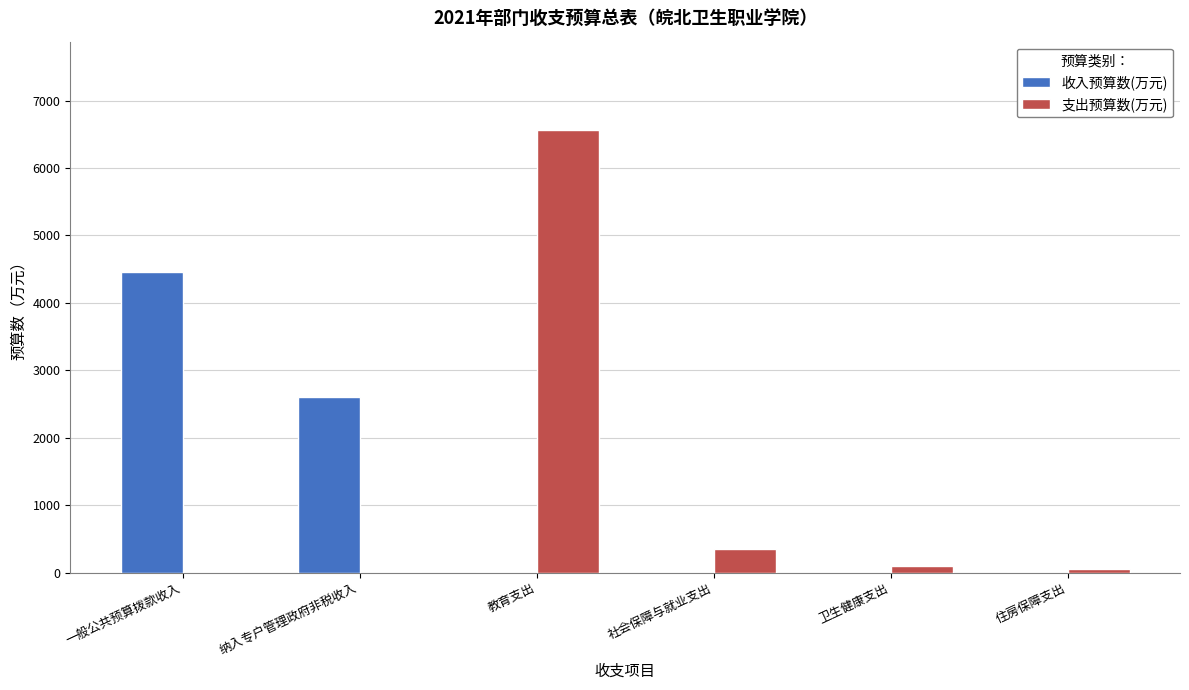

What is the total value across all series at 一般公共预算拨款收入?

4463.3